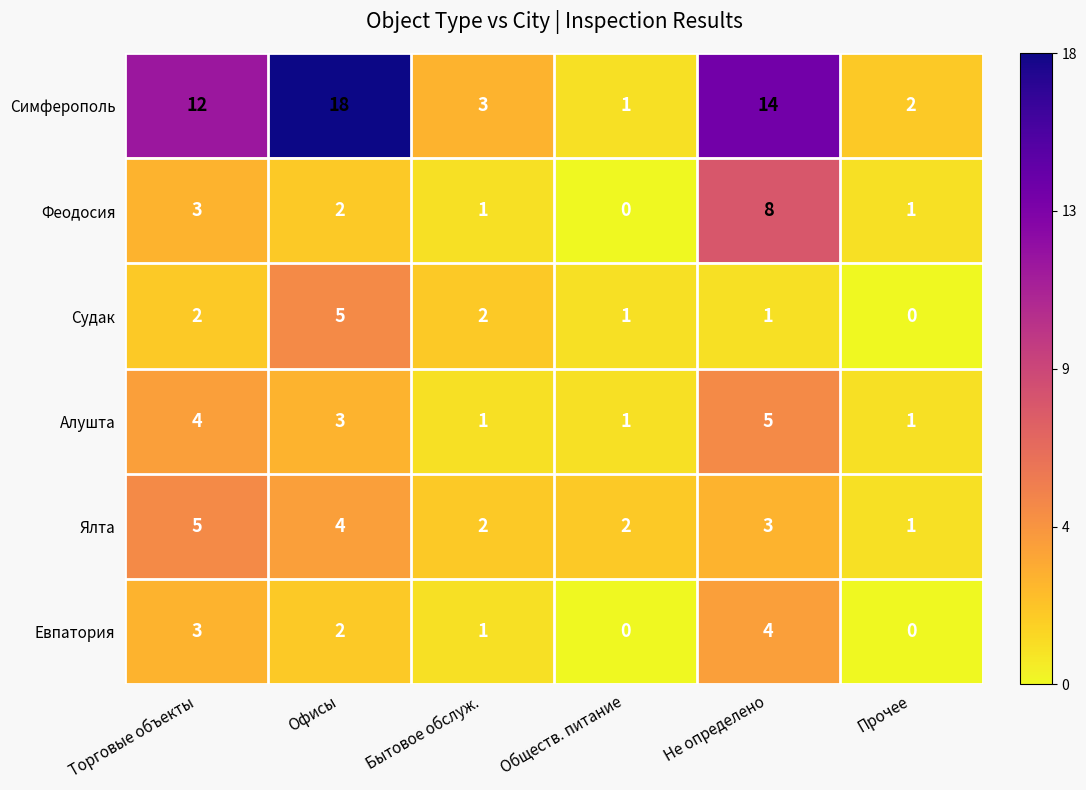

Which series has the largest total across all categories?

Симферополь